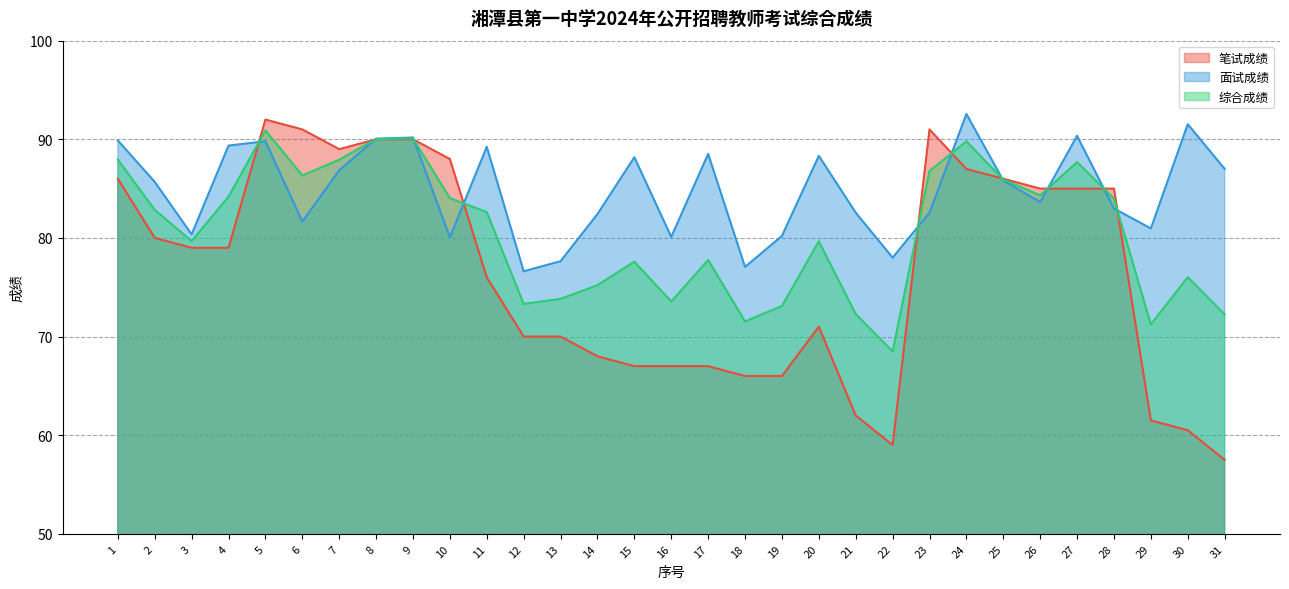

Which has a higher value, 22 or 9?

9